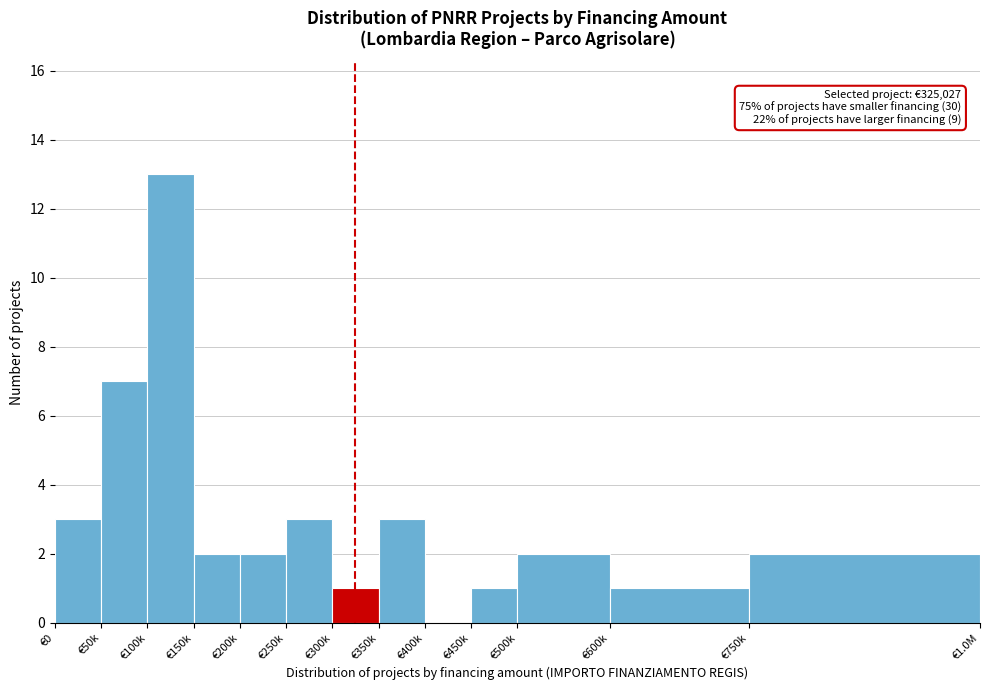

Reading right to left, extract all data points from this chart.

€750k=2	€600k=1	€500k=2	€450k=1	€400k=0	€350k=3	€300k=1	€250k=3	€200k=2	€150k=2	€100k=13	€50k=7	€0=3